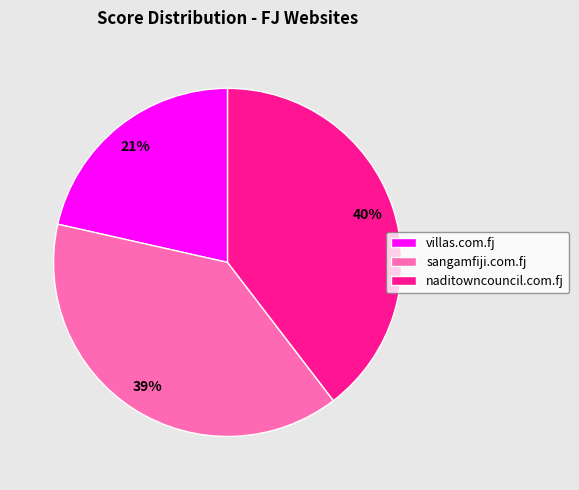

To the nearest percent, what portion does naditowncouncil.com.fj represent?

40%